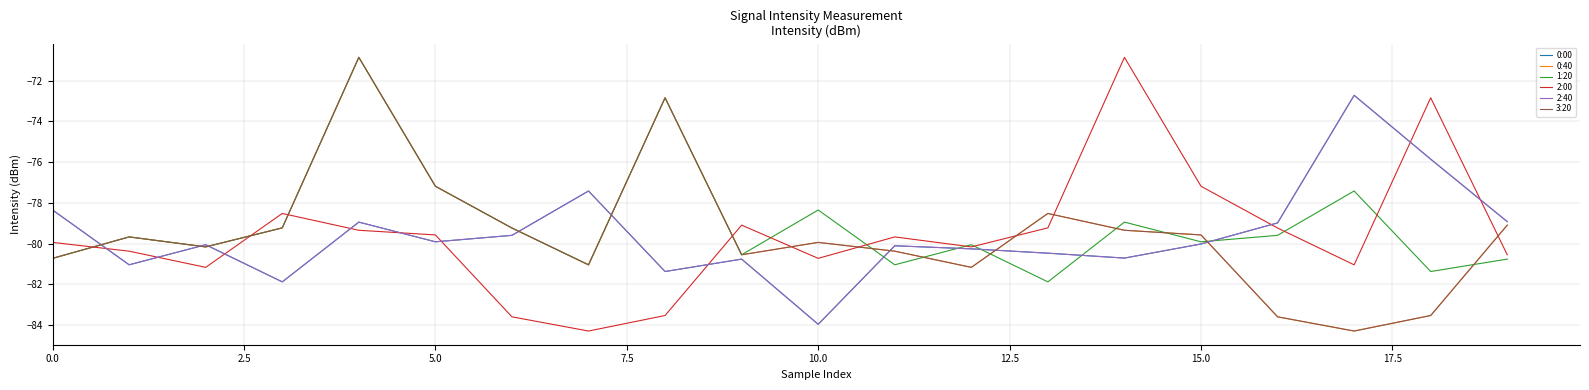

Does the chart have visible grid lines?

Yes